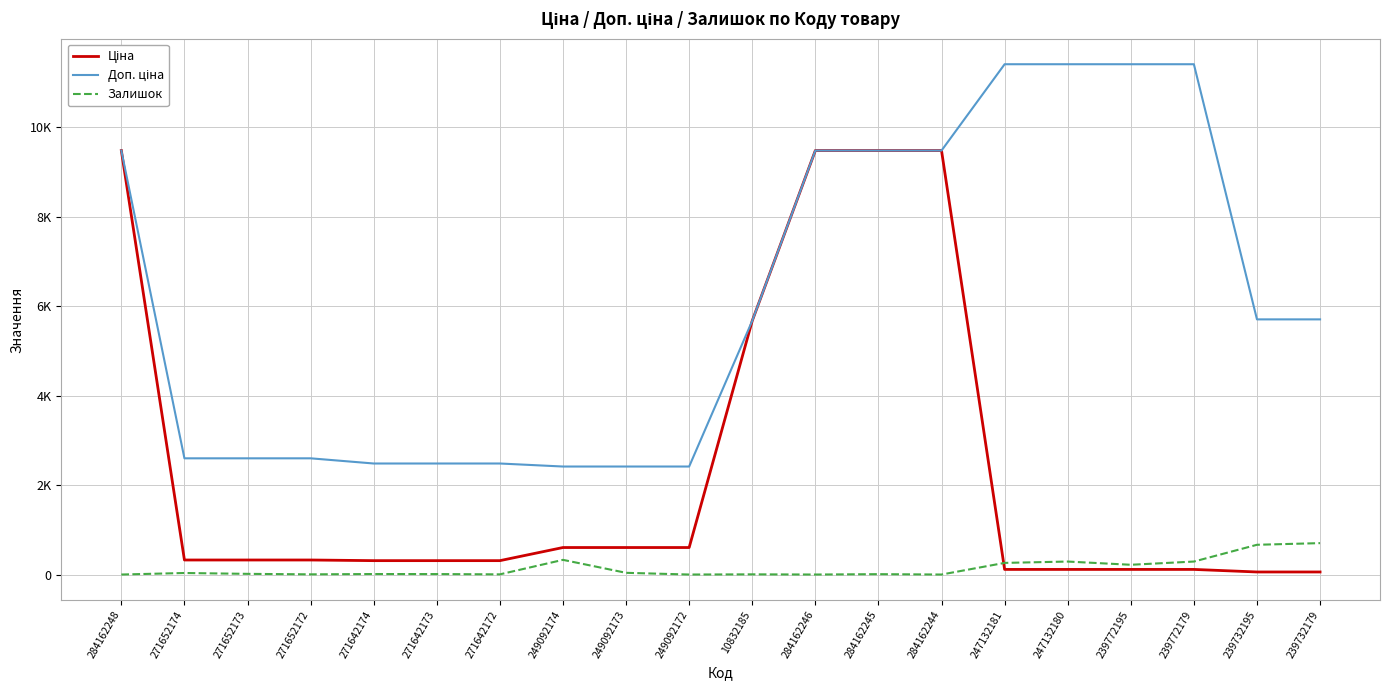

Is the value of Залишок at 271642173 greater than the value of Доп. ціна at 284162248?

No